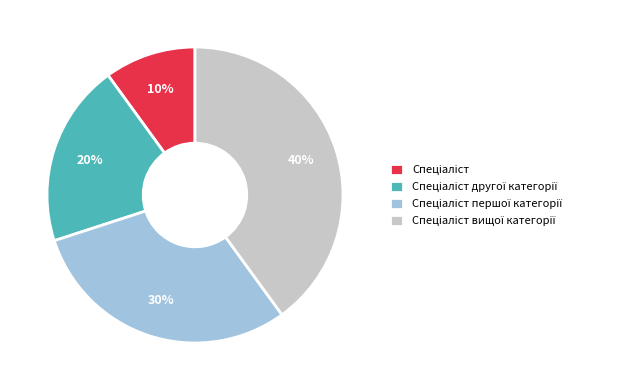

To the nearest percent, what is the average slice percentage?

25%